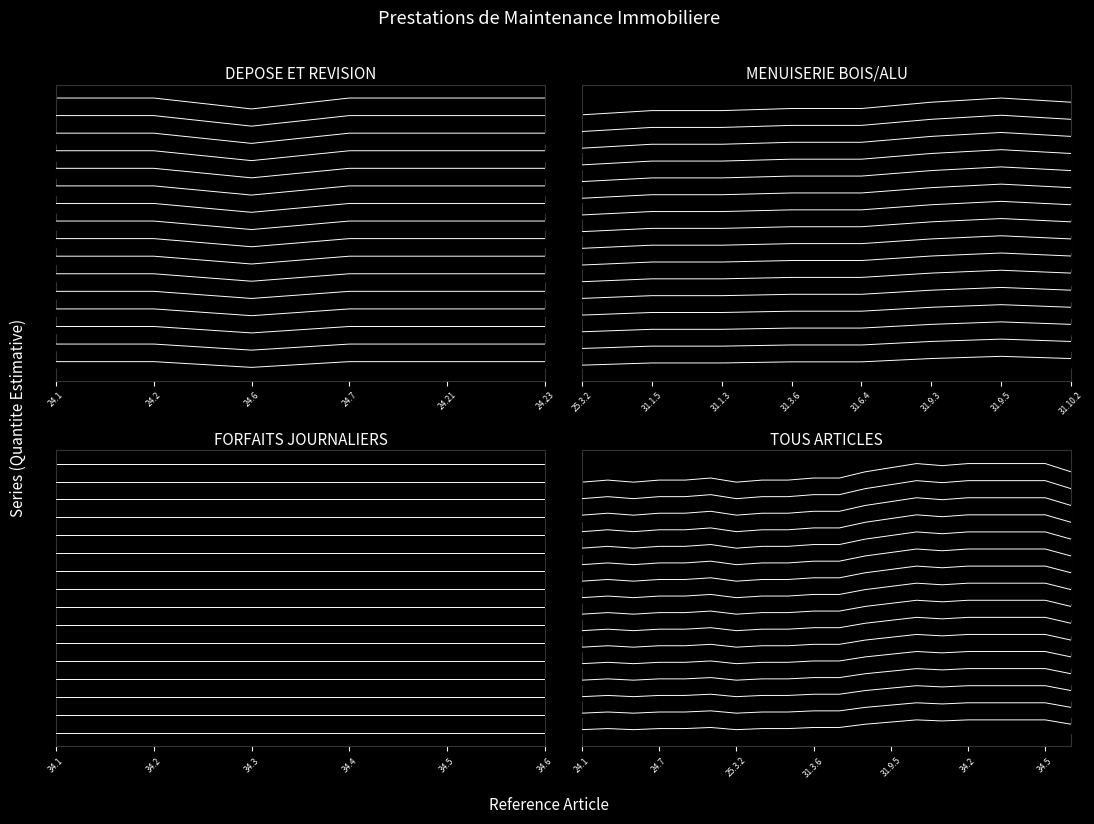

What is the value of the 11th point from the left?

0.2